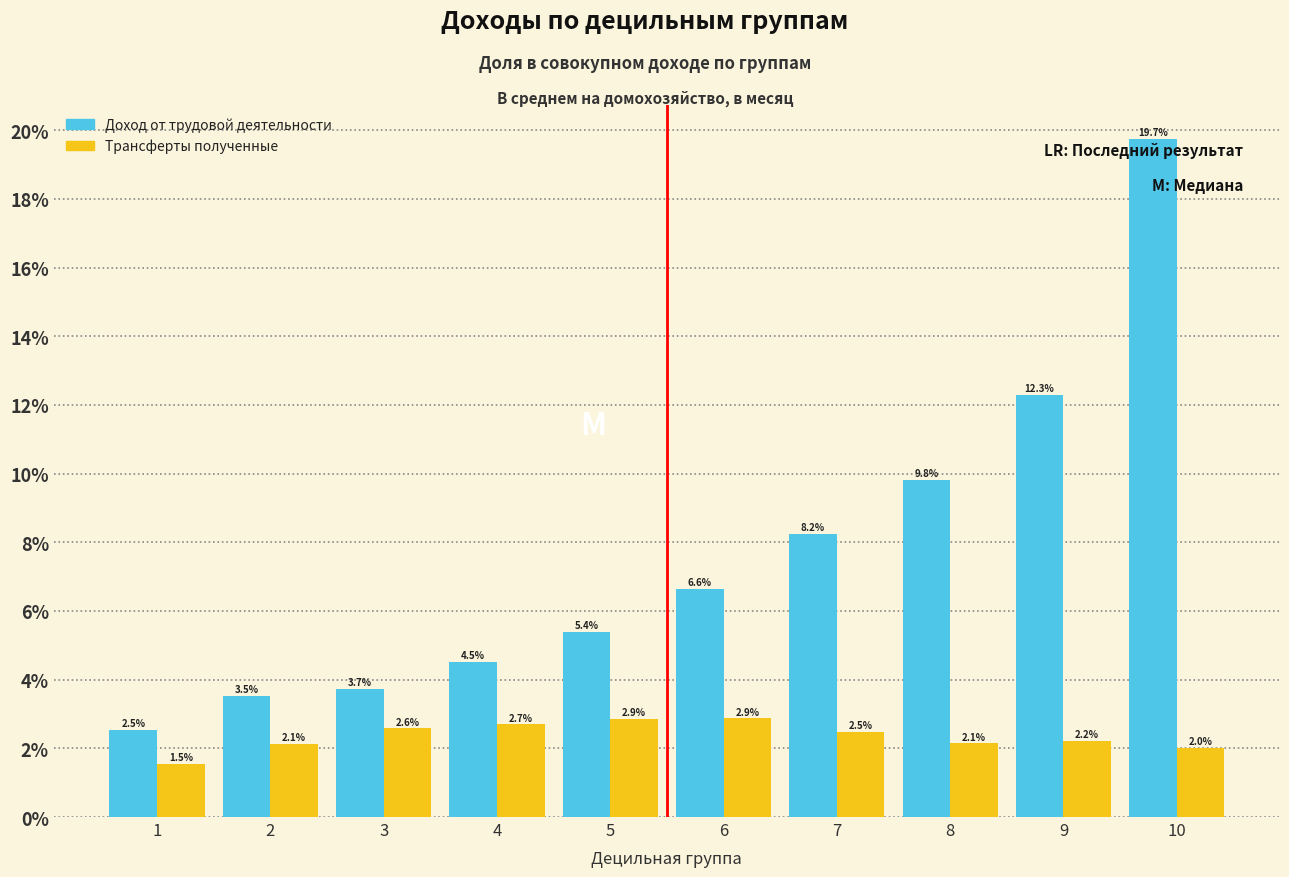

Reading left to right, list all the values displayed in this chart.

Доход от трудовой деятельности: 2.5	3.5	3.7	4.5	5.4	6.6	8.2	9.8	12.3	19.7
Трансферты полученные: 1.5	2.1	2.6	2.7	2.9	2.9	2.5	2.1	2.2	2.0